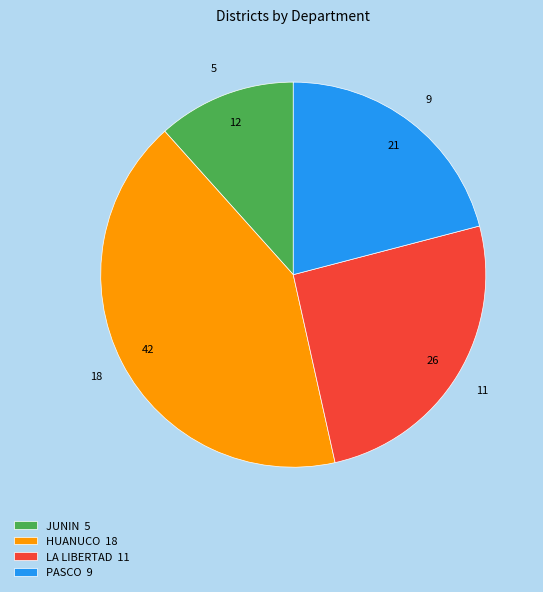

Is LA LIBERTAD 11 the majority of the pie?

No